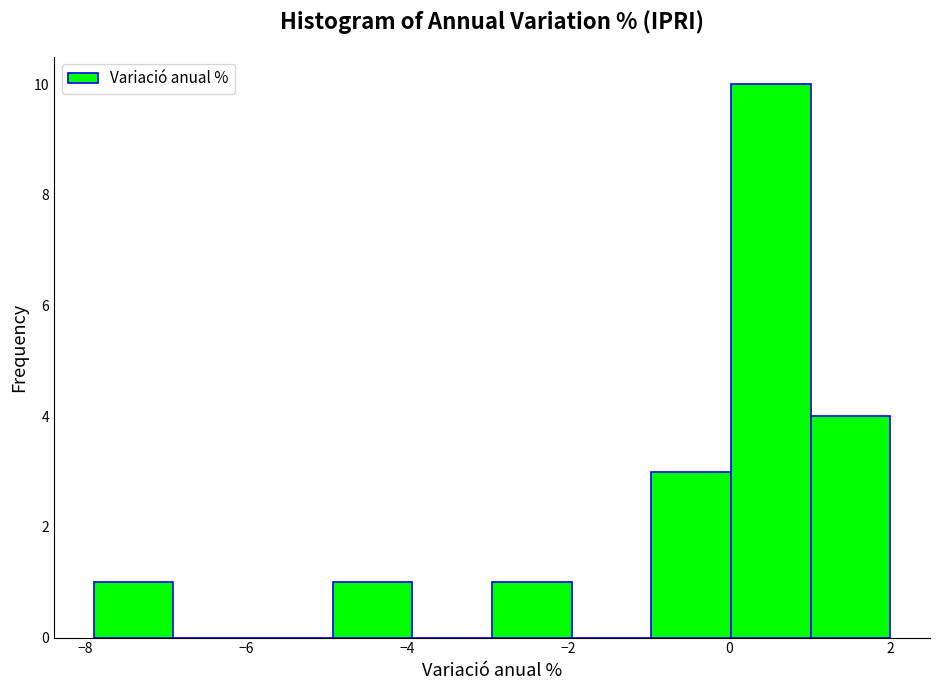

Which range on the x-axis has the tallest bar?

0.0 to 1.0